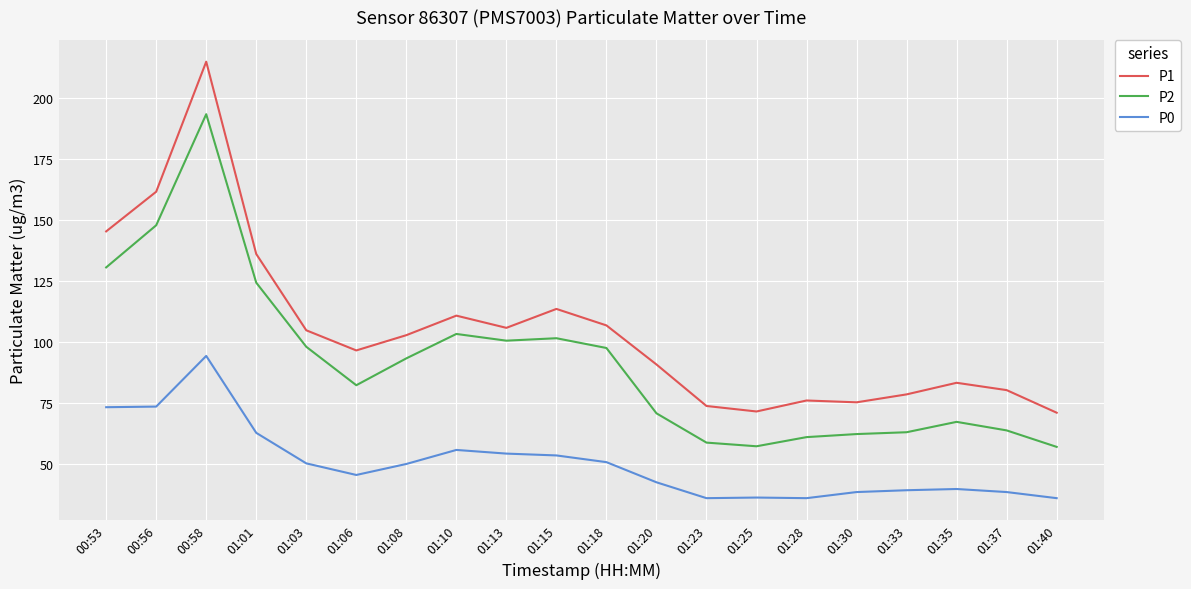

How many distinct data groups are displayed?

3